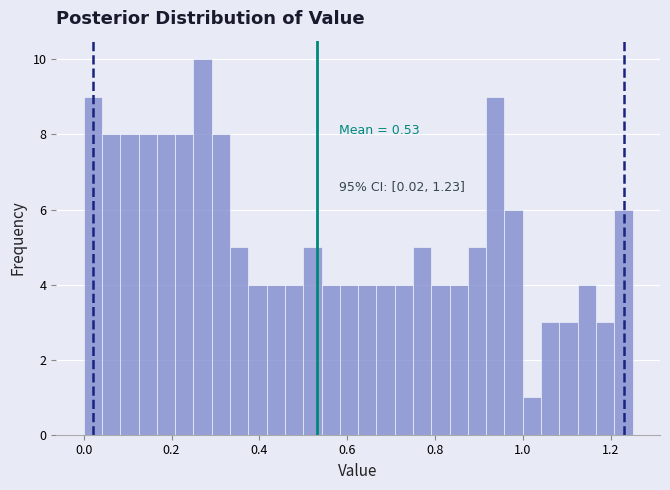

Around what value on the x-axis is the tallest bar? Give the approximate position of its centre, as read against the axis.

0.28